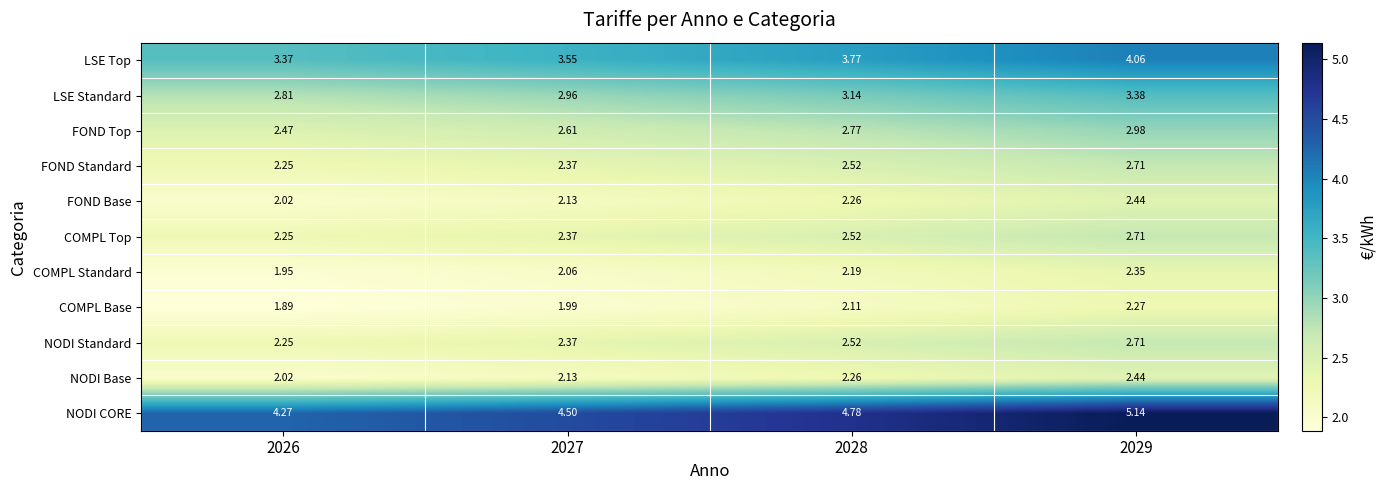

Which series has the widest spread of values?

NODI CORE